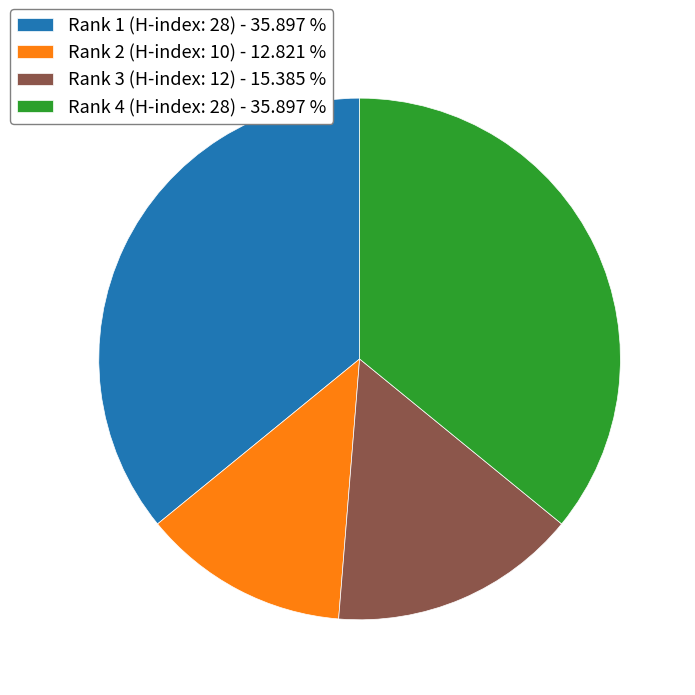

The Rank 1 (H-index: 28) slice represents 36% of the pie. True or false?

True